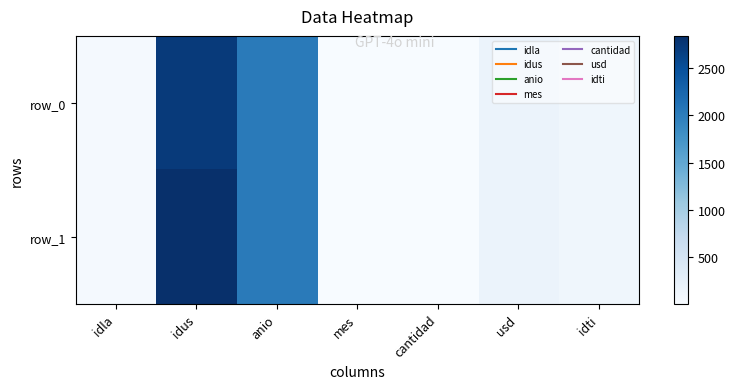

What is the difference between the maximum and minimum values in the row_1 series?

2833